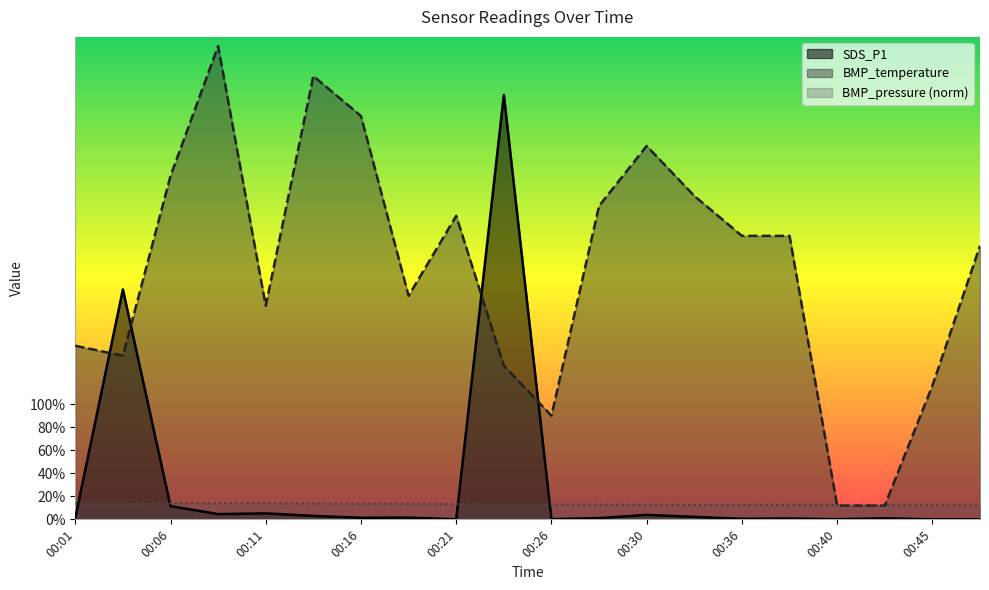

True or false: BMP_temperature has more than 2 interior local peaks.

True